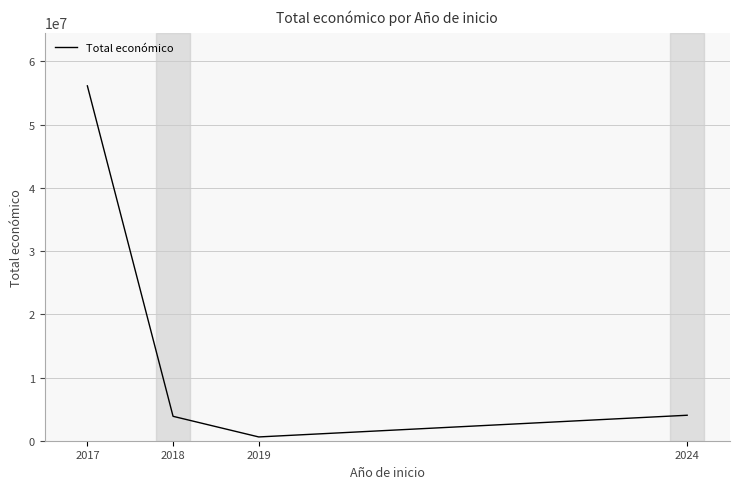

Is it true that the value at 2018 is 3862238?

True